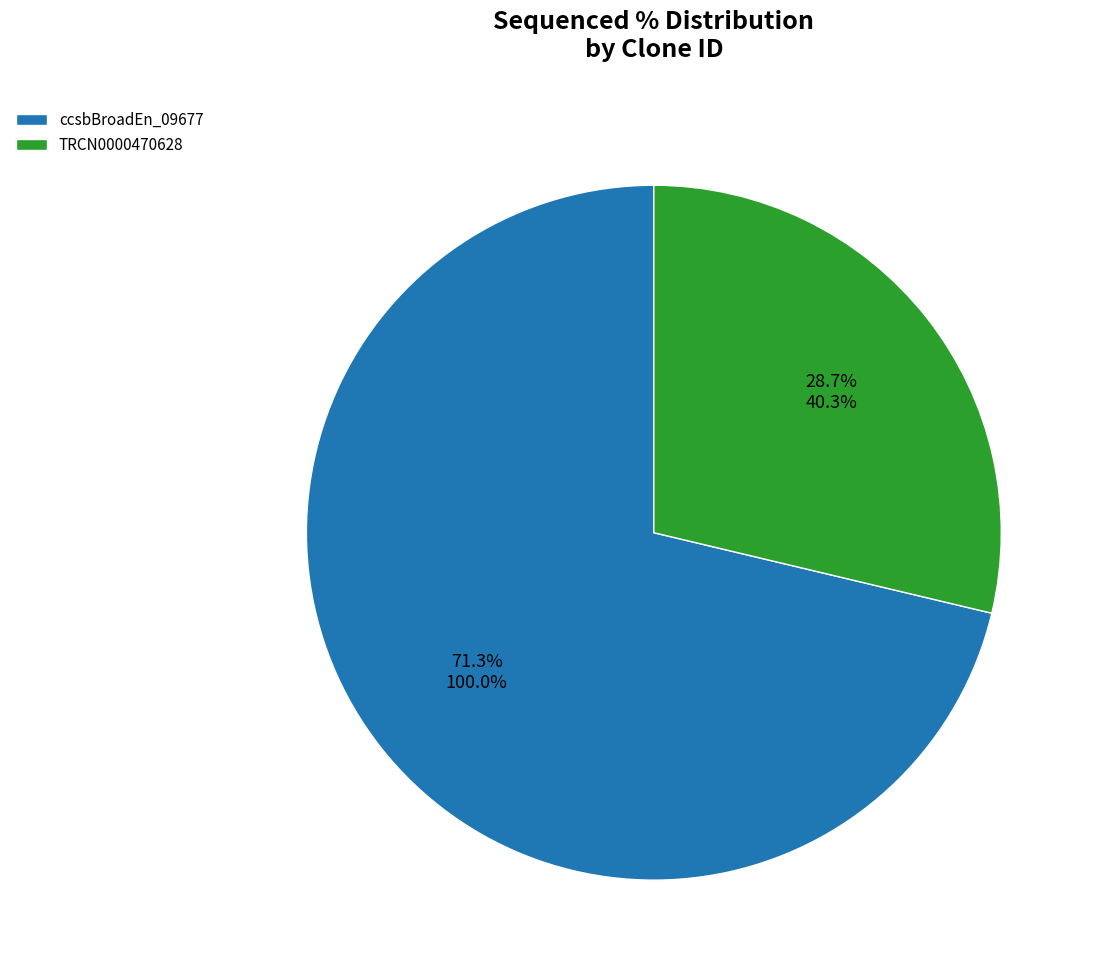

Does any single category account for the majority?

Yes